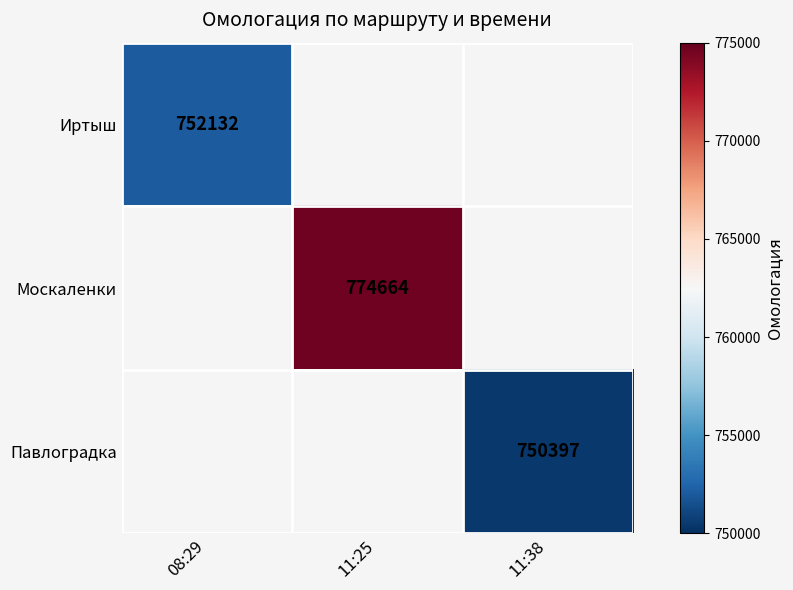

True or false: Иртыш has a value of 1143884 at 08:29.

False